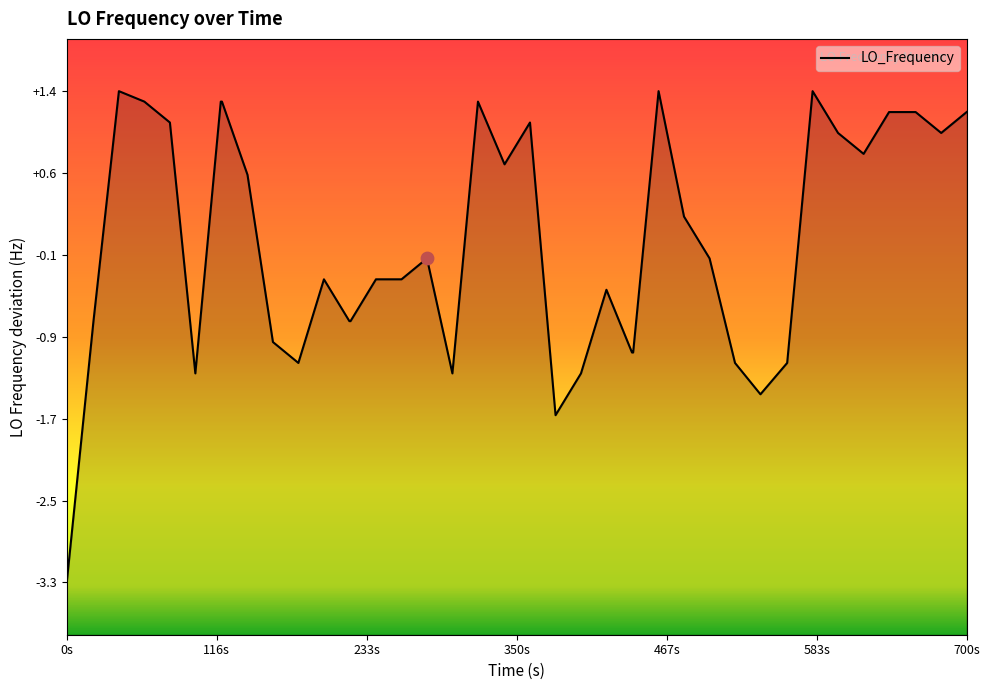

Between 700s and 39, which is larger?

700s